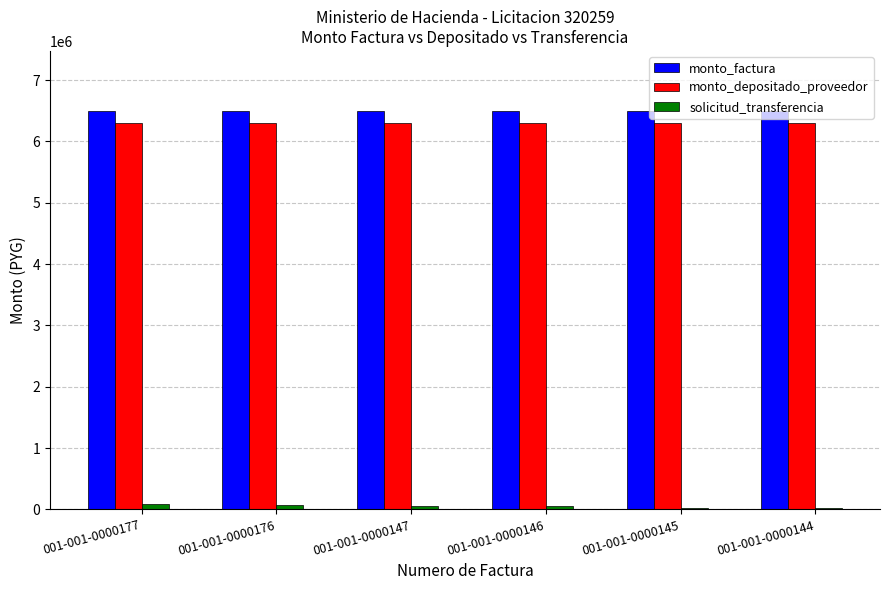

The value of monto_factura at 001-001-0000177 is 6500000. True or false?

True